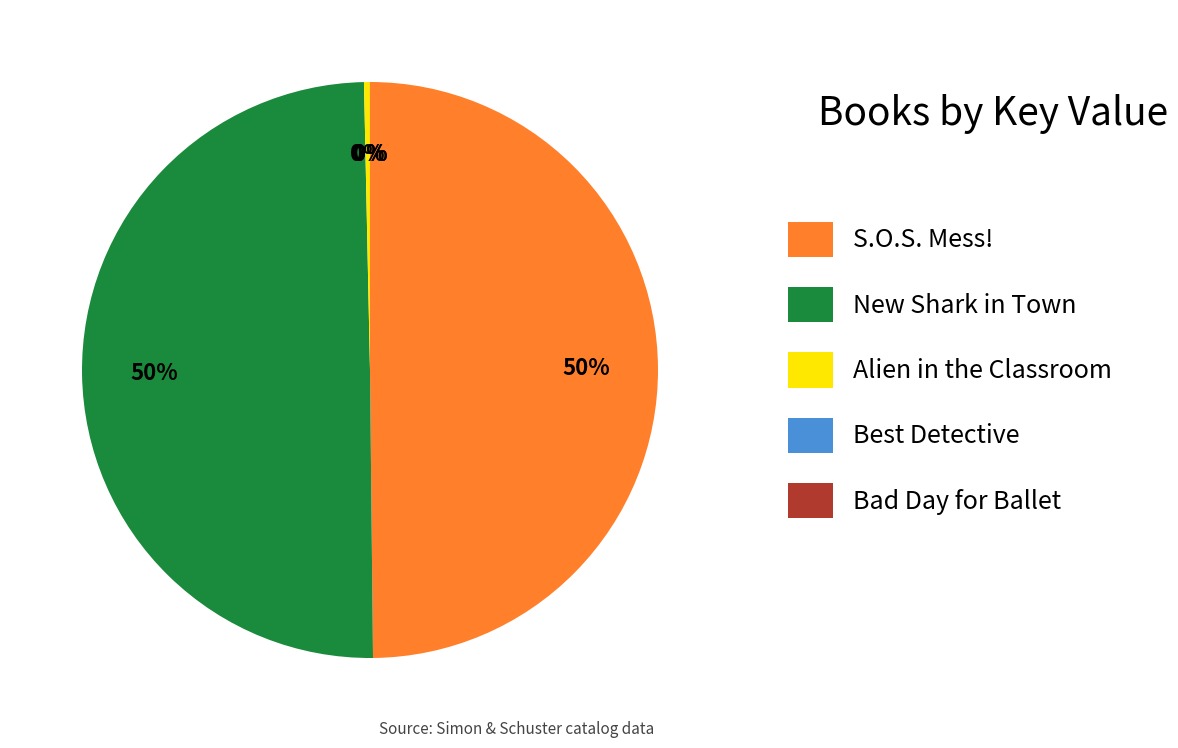

To the nearest percent, what is the average slice percentage?

20%